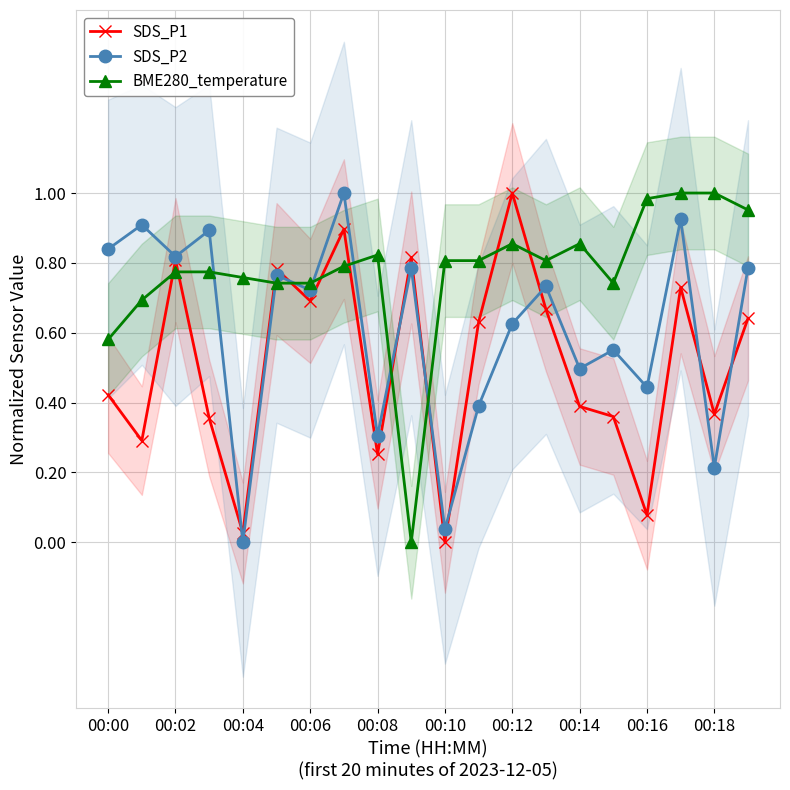

How many interior local valleys does the SDS_P2 series have?

8